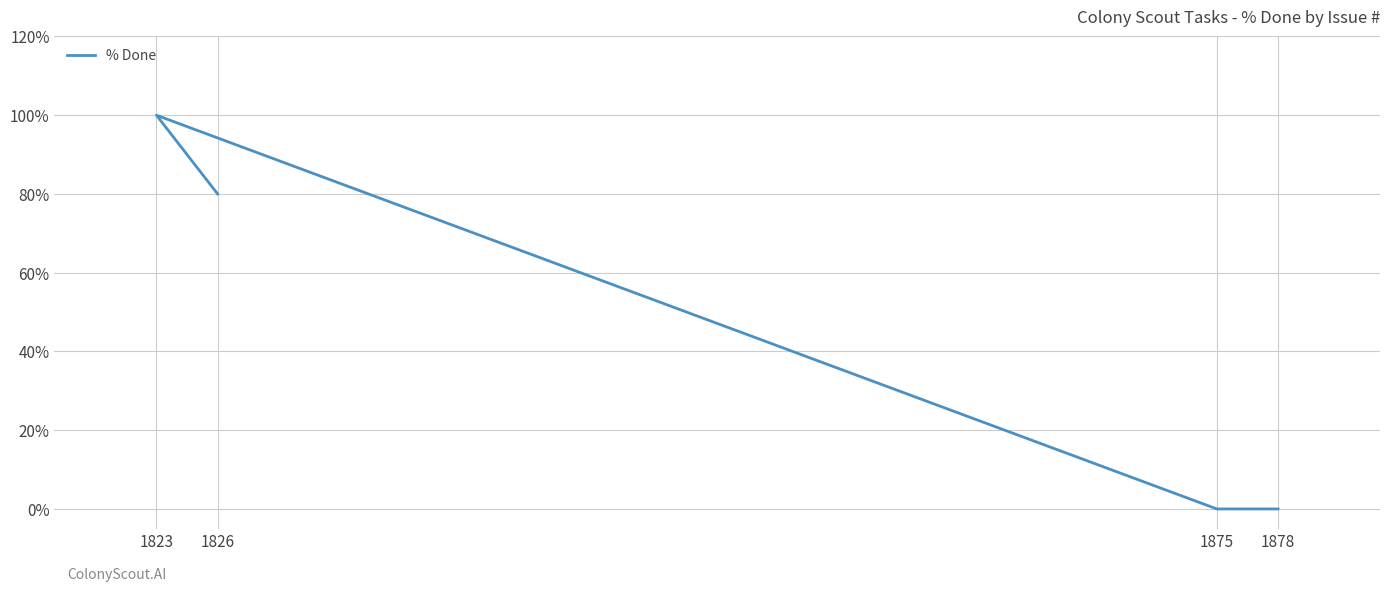

What is the ratio of the value at 1823 to the value at 1826?

1.2